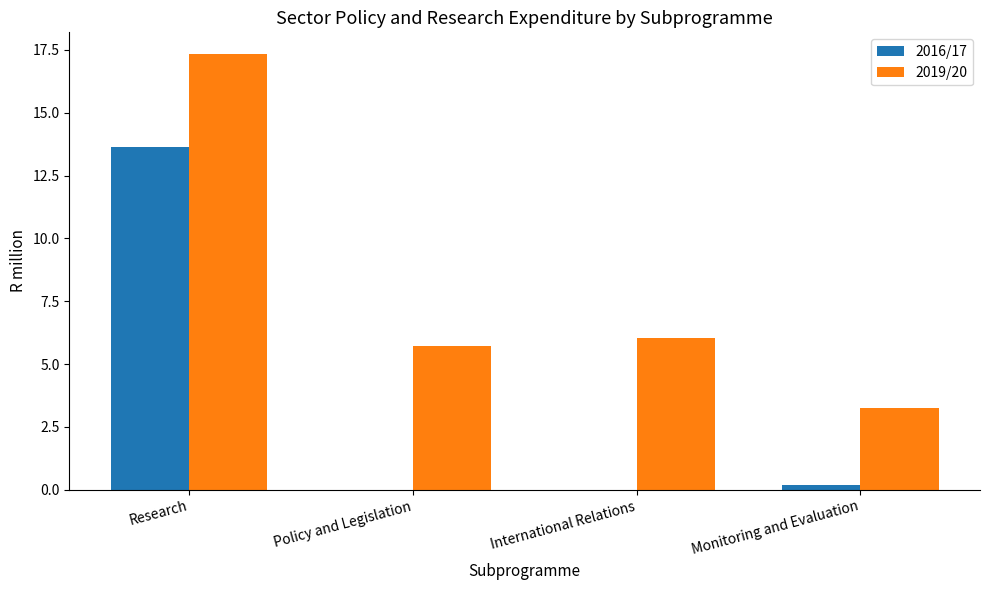

Between Research and Policy and Legislation, which series saw the biggest shift?

2016/17